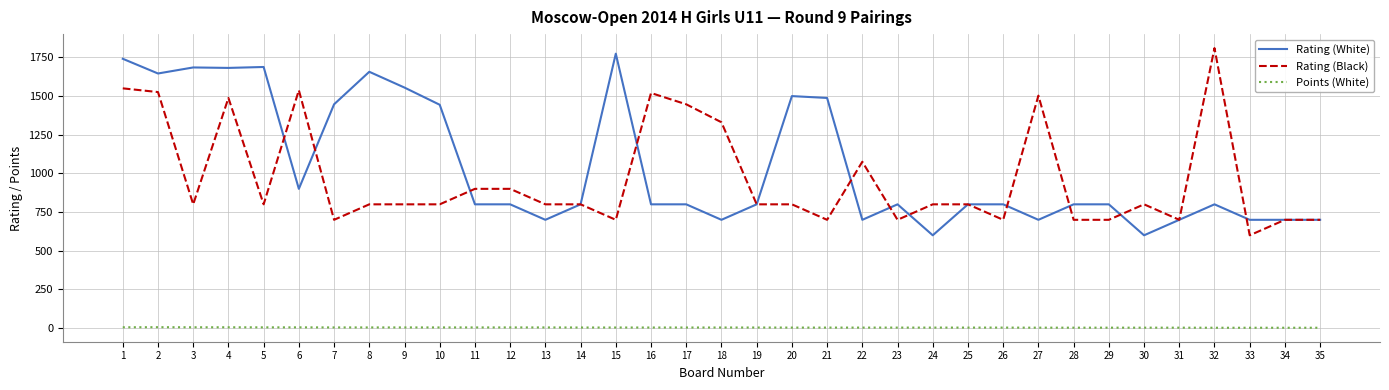

What is the sum of all Rating (Black) values?

33779.0